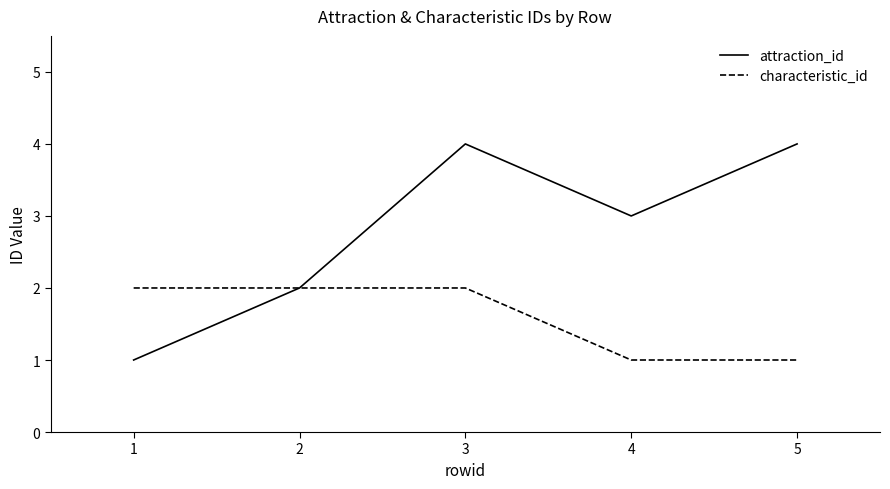

Which series has the largest range (max minus min)?

attraction_id